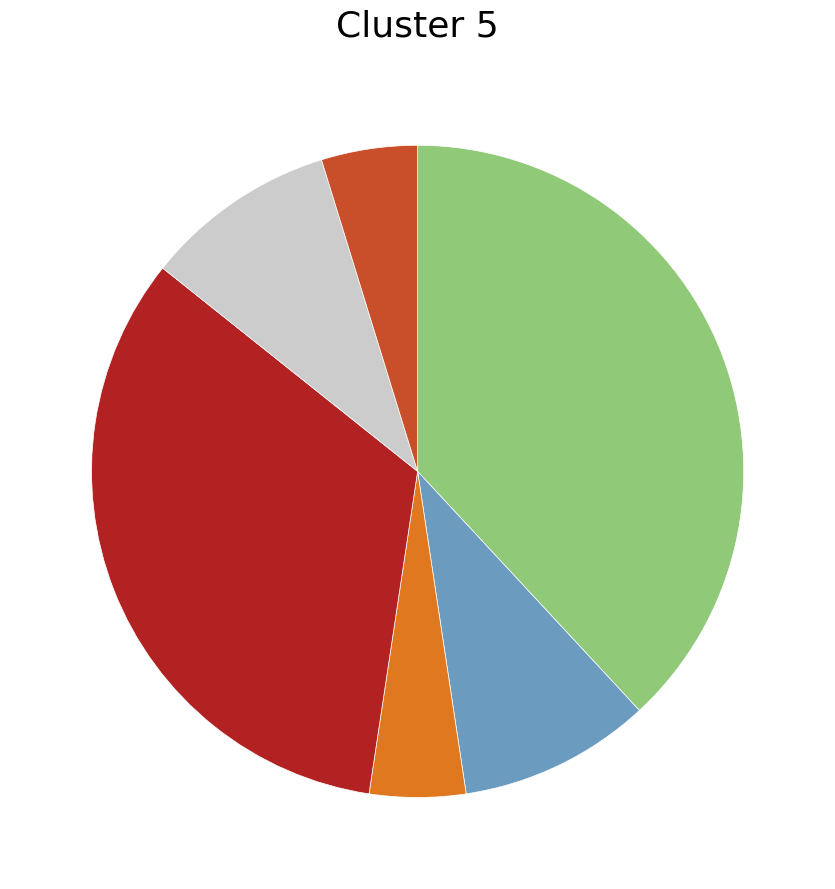

Count the number of slices in the pie.

6